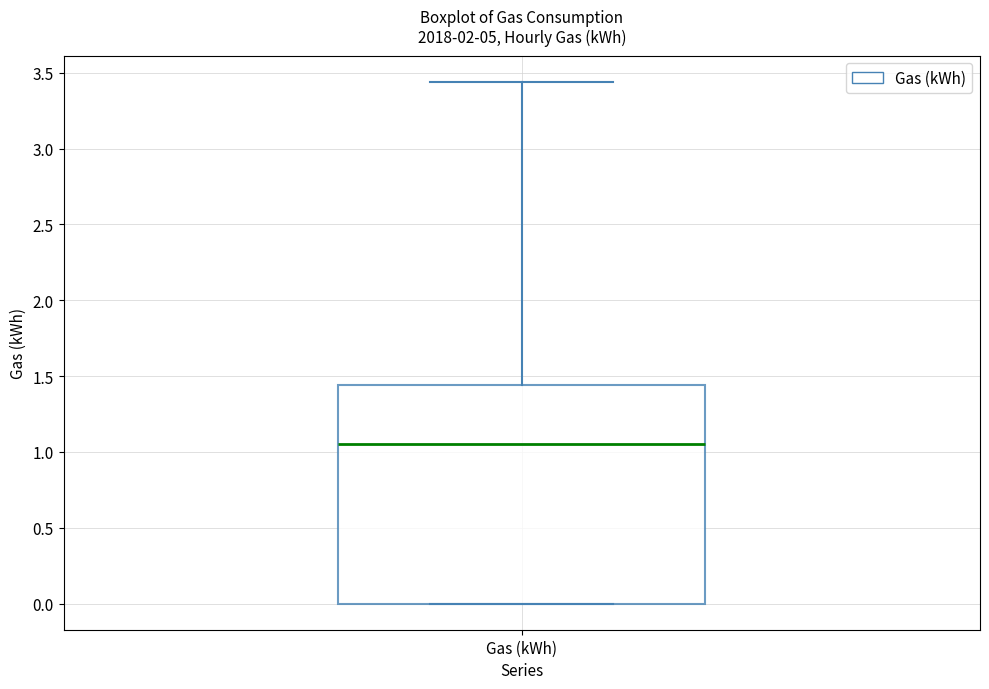

Transcribe this box plot: give where the median line is, the range the box spans, and where the two whiskers end, as read against the y-axis. The values are not printed on the chart, so give them approximately, as read against the axis.

median 1.05, box 0.00 to 1.45, whiskers 0.00 to 3.45